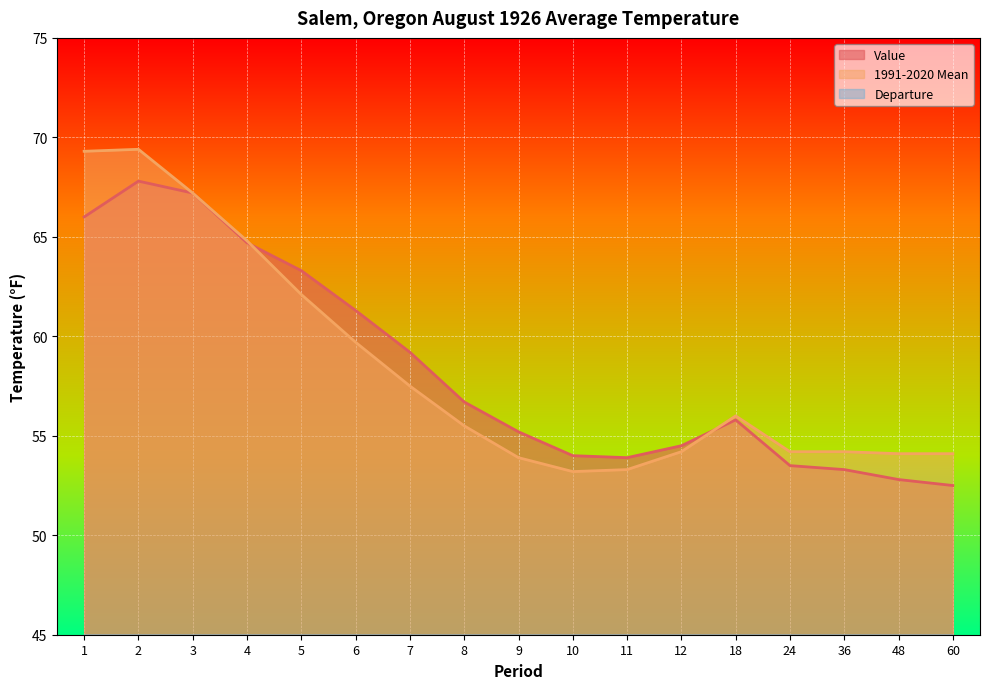

At which category is the sum across all series the highest?

2